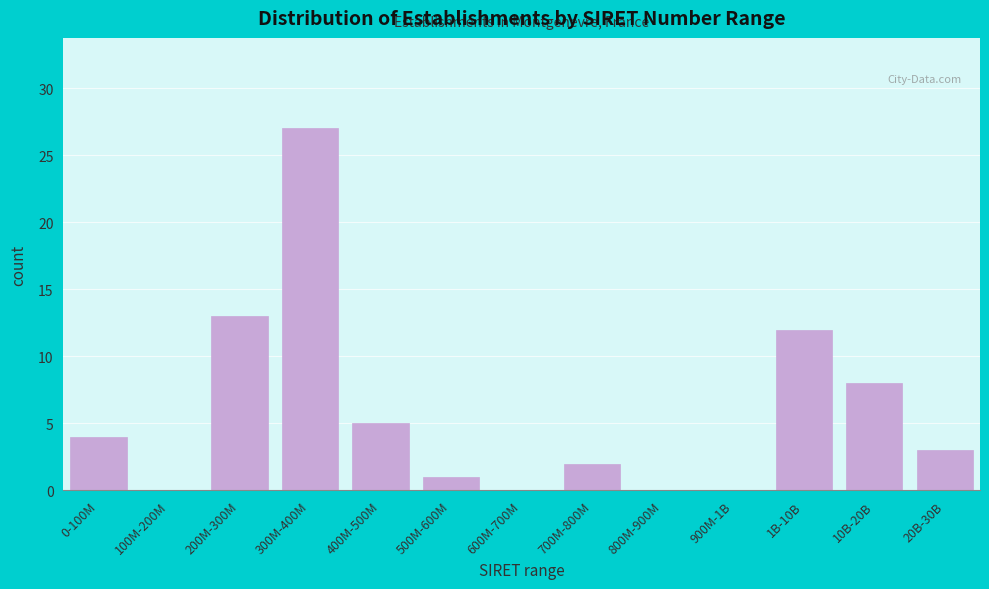

Reading left to right, extract all data points from this chart.

0-100M=4	100M-200M=0	200M-300M=13	300M-400M=27	400M-500M=5	500M-600M=1	600M-700M=0	700M-800M=2	800M-900M=0	900M-1B=0	1B-10B=12	10B-20B=8	20B-30B=3